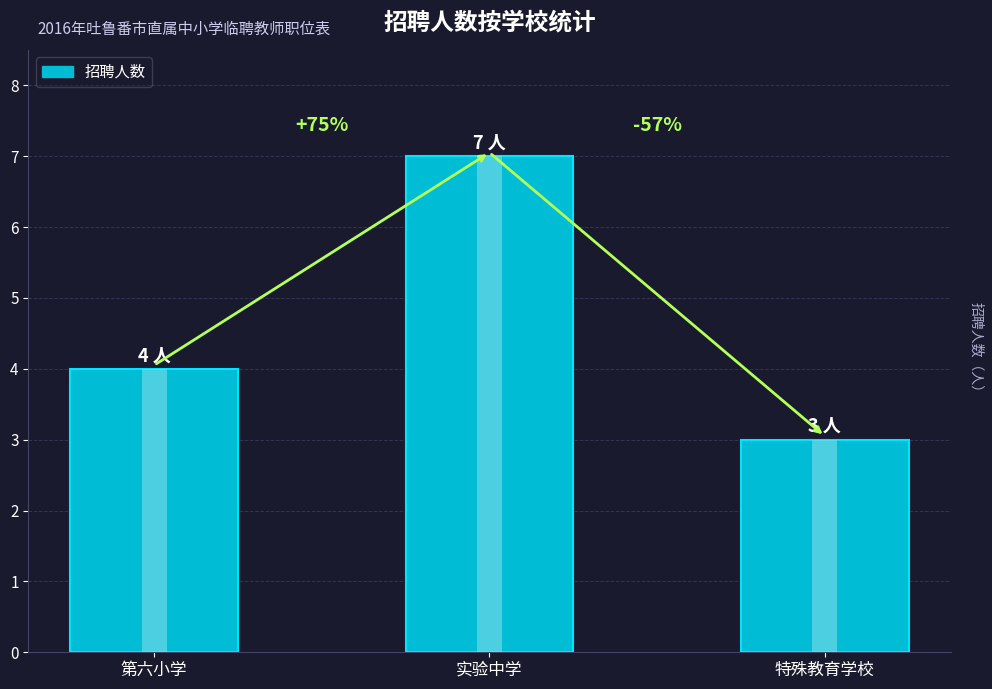

What is the minimum value shown in the chart?

3